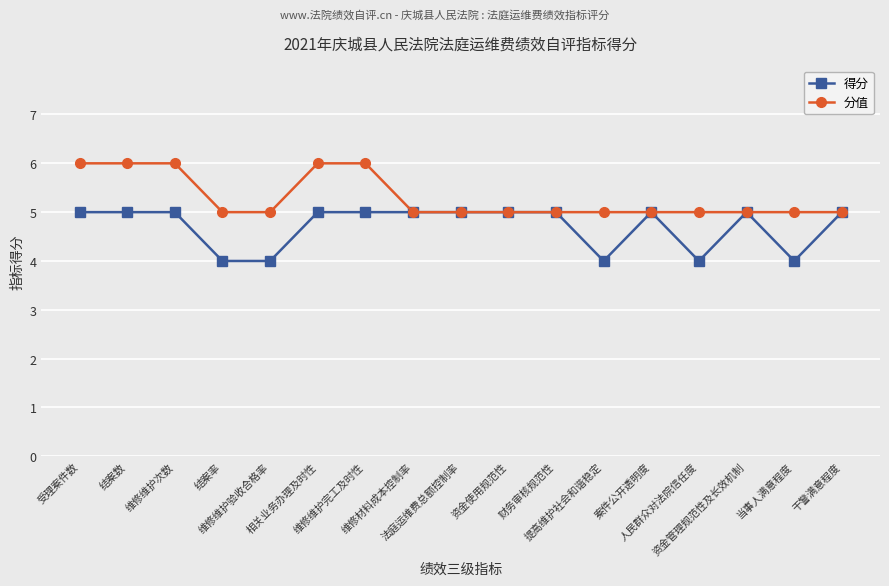

What is the value of the 得分 point at the 10th from the left?

5